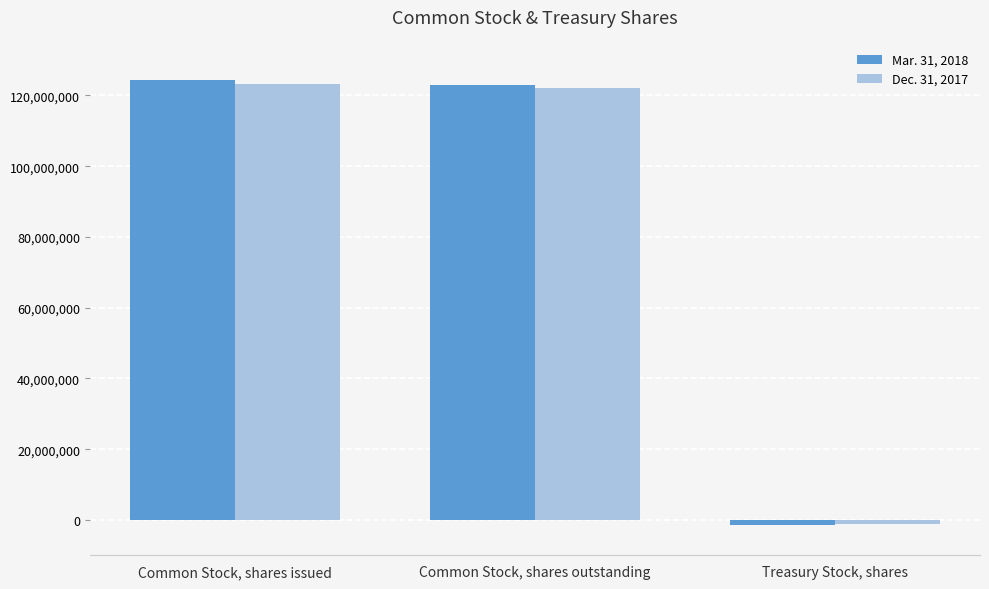

Where is Dec. 31, 2017 nearest to the value 61058000?

Common Stock, shares outstanding